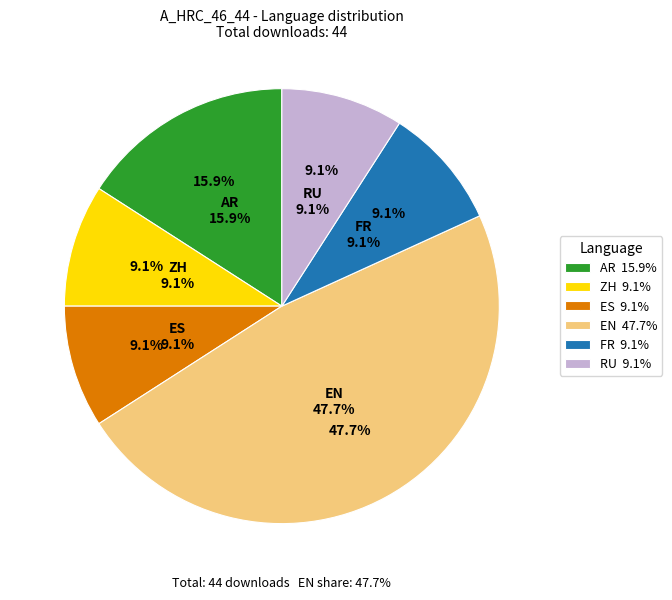

To the nearest percent, what percentage of the pie is RU?

9%